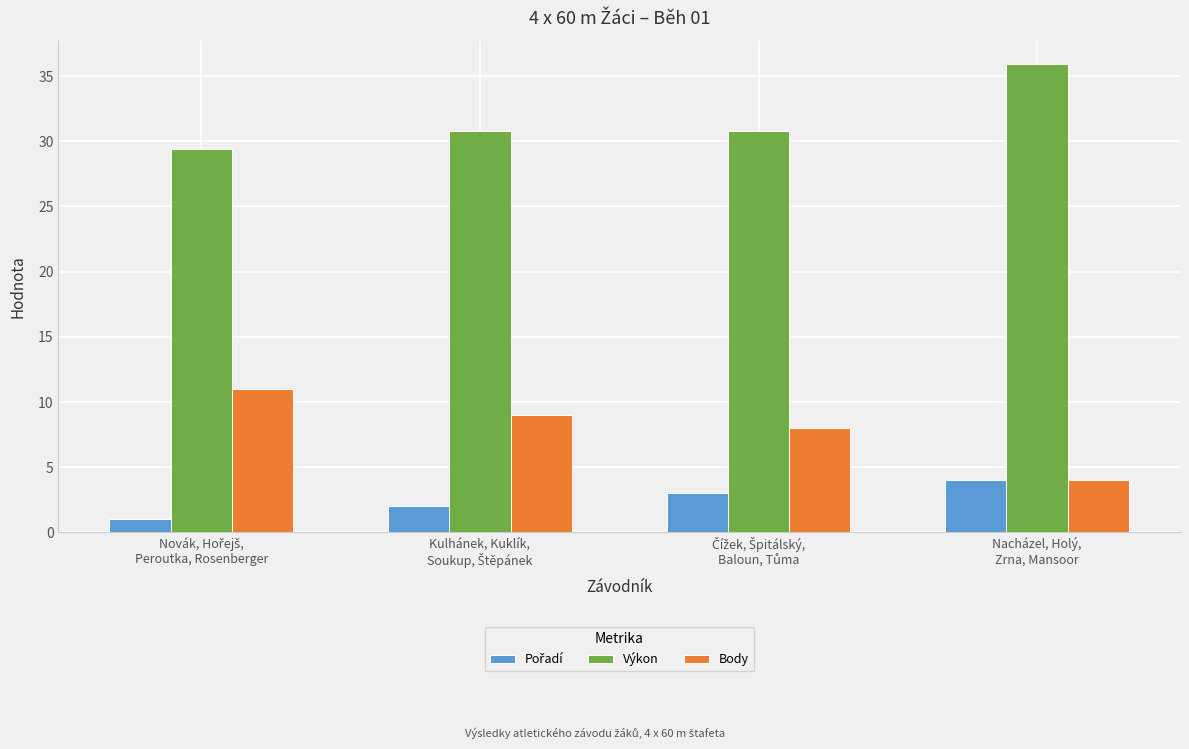

At which category is the sum across all series the highest?

Nacházel, Holý,
Zrna, Mansoor